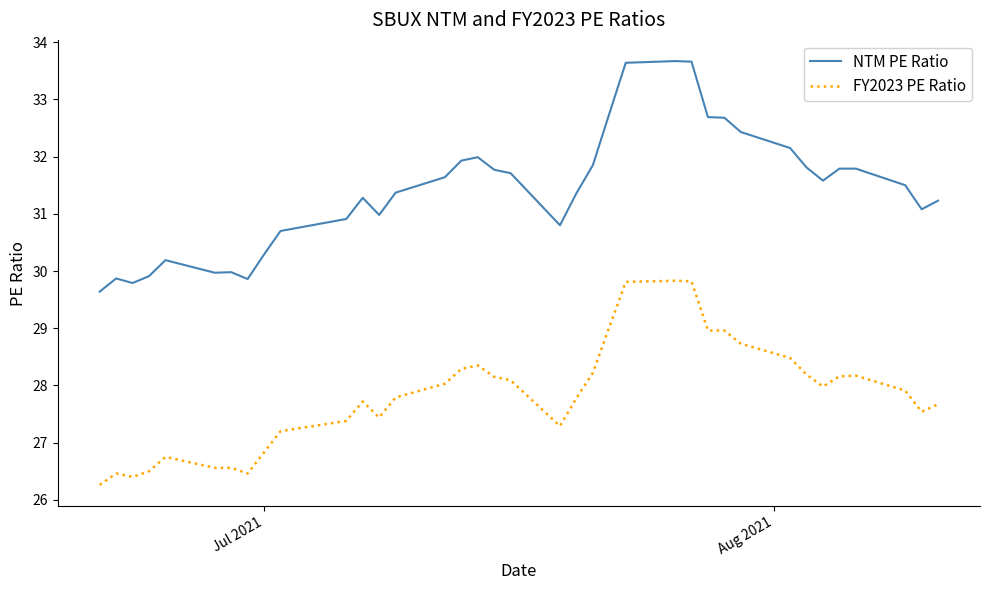

List the series in order of their overall mean, highest first.

NTM PE Ratio, FY2023 PE Ratio